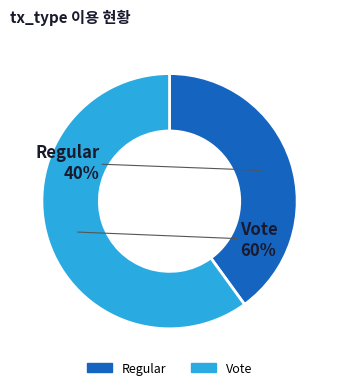

Is it true that Regular is 51% of the pie?

False